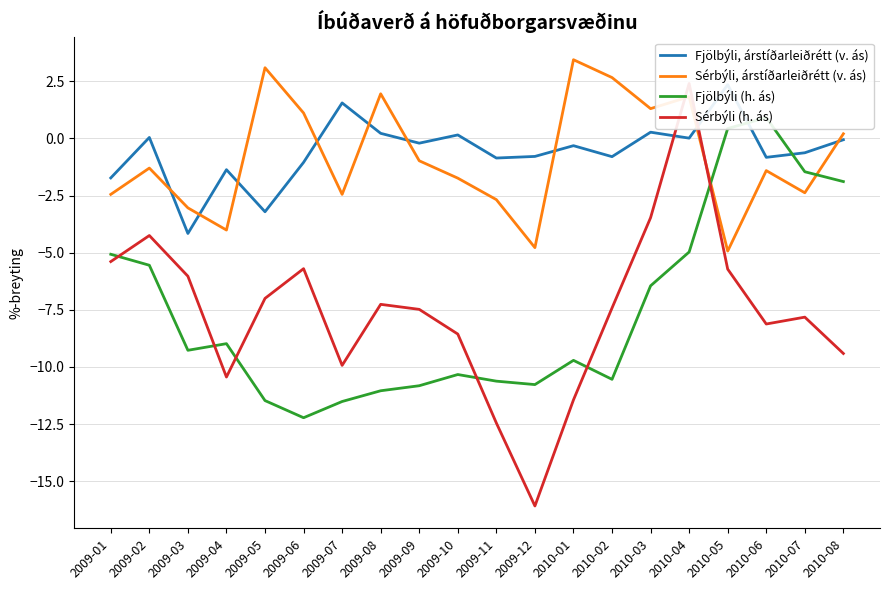

What is the label of the 11th point from the right?

2009-10